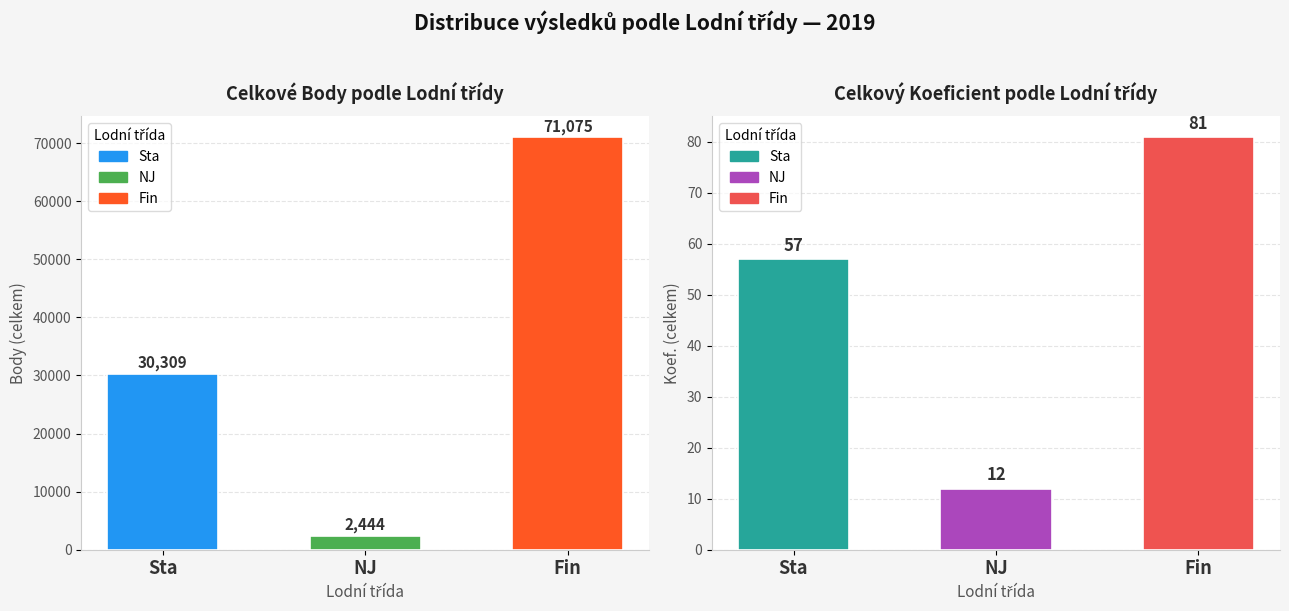

Which series has the widest spread of values?

Body (celkem)